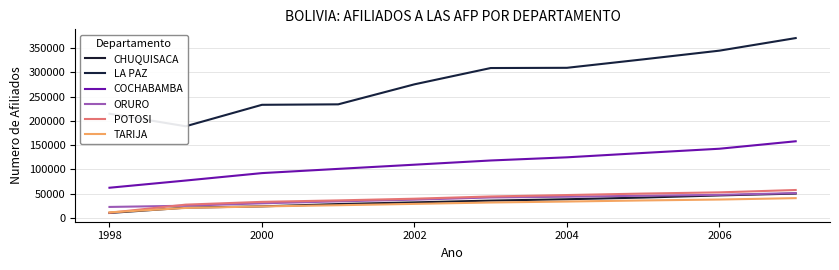

What is the minimum value for ORURO?

22263